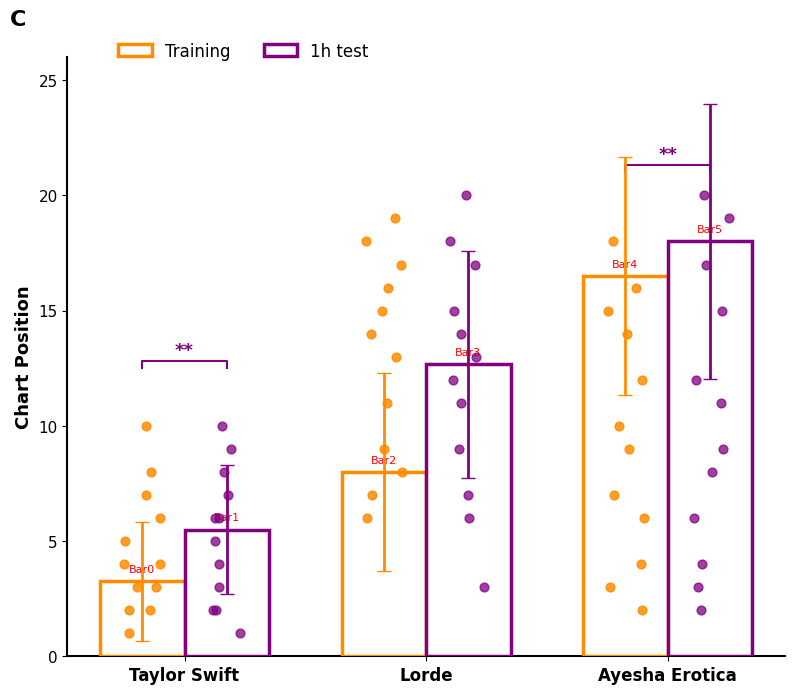

Which series reaches the minimum Y coordinate?

Training